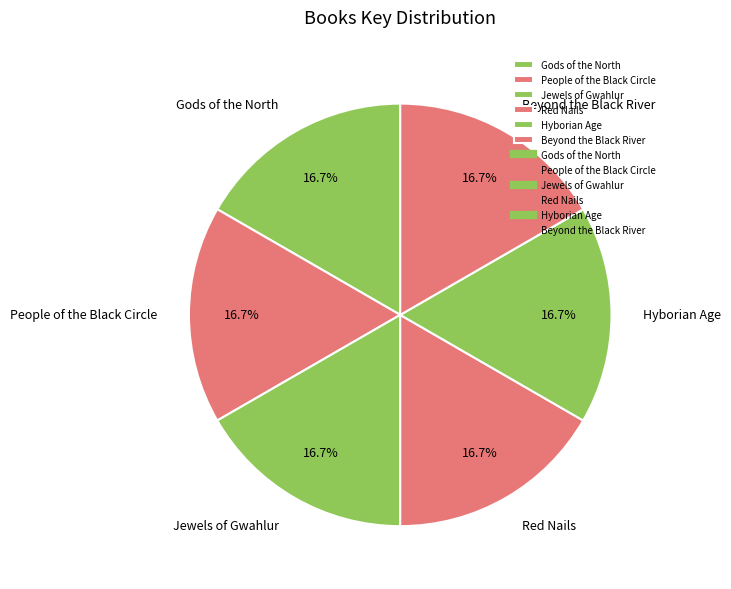

To the nearest percent, what percentage of the pie is Beyond the Black River?

17%